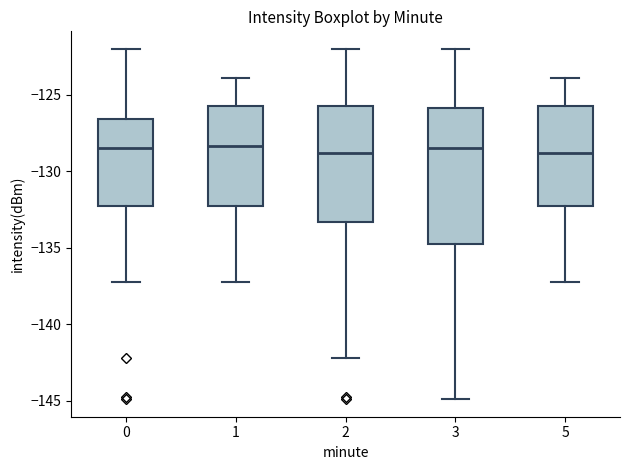

Which box is the tallest, from its lower edge to its upper edge?

3